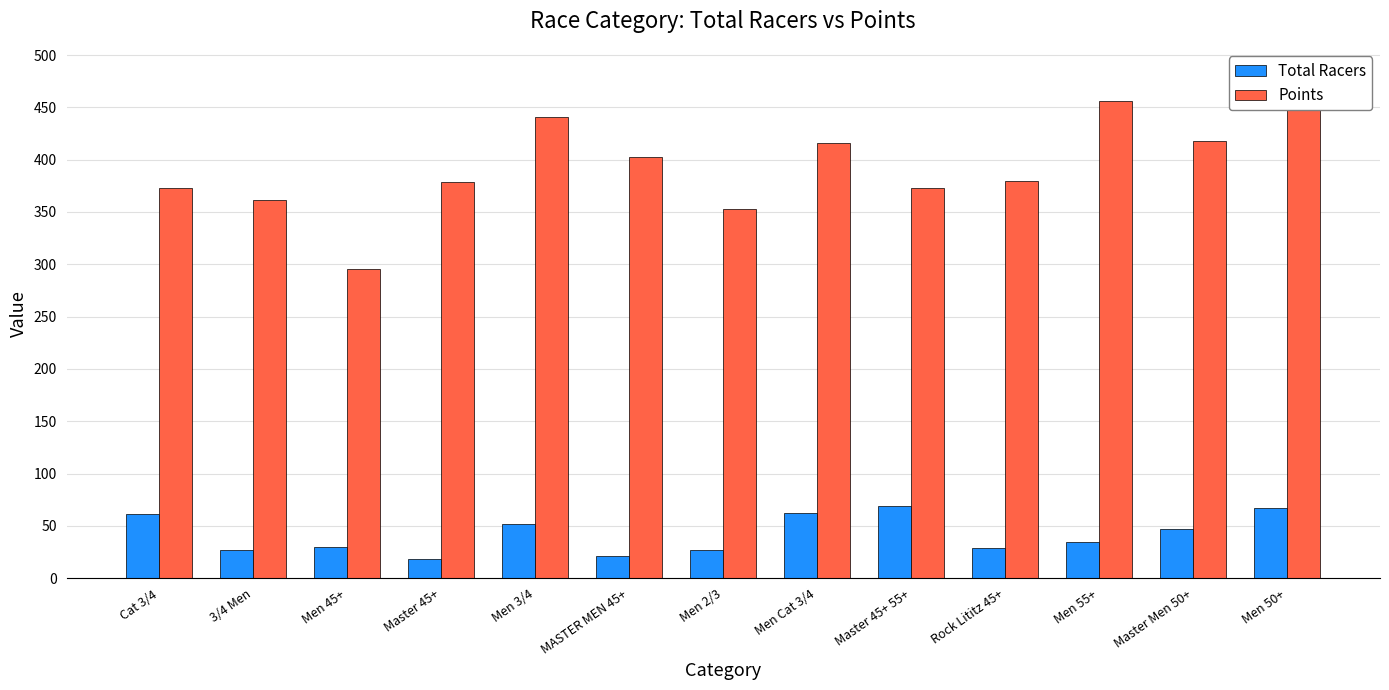

At which category is the sum across all series the highest?

Men 50+